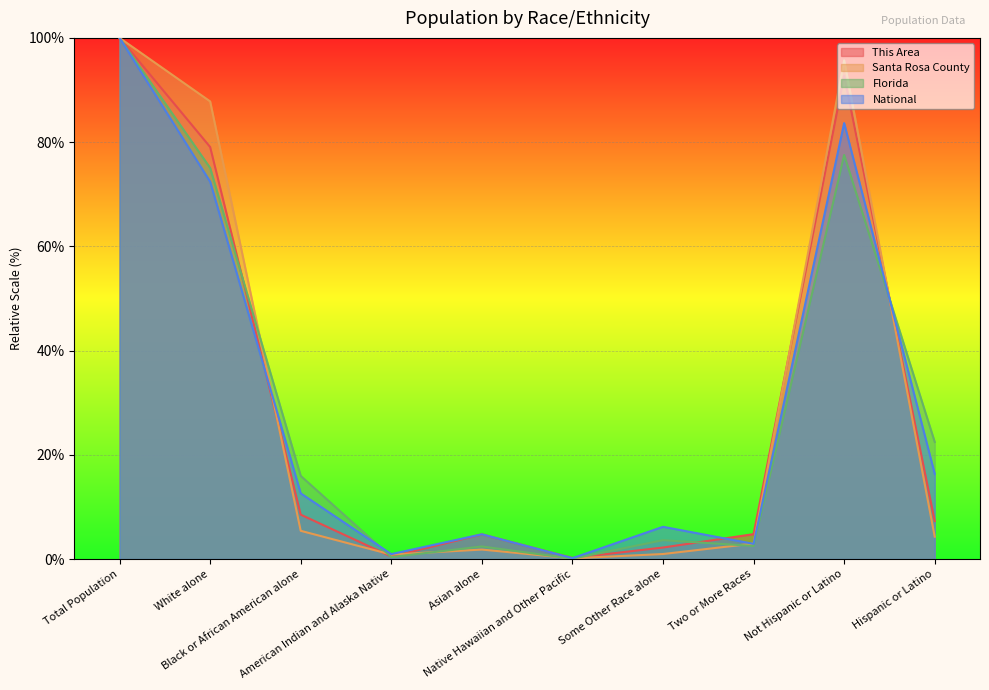

What is the lowest value of the National series?

0.2